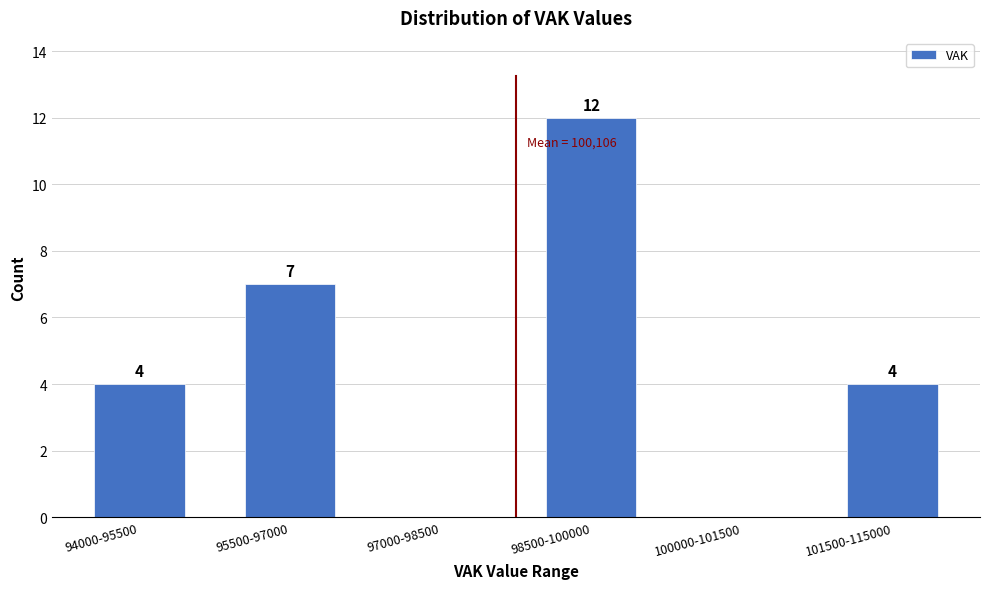

Reading left to right, what are all the values shown in this chart?

94000-95500=4	95500-97000=7	97000-98500=0	98500-100000=12	100000-101500=0	101500-115000=4